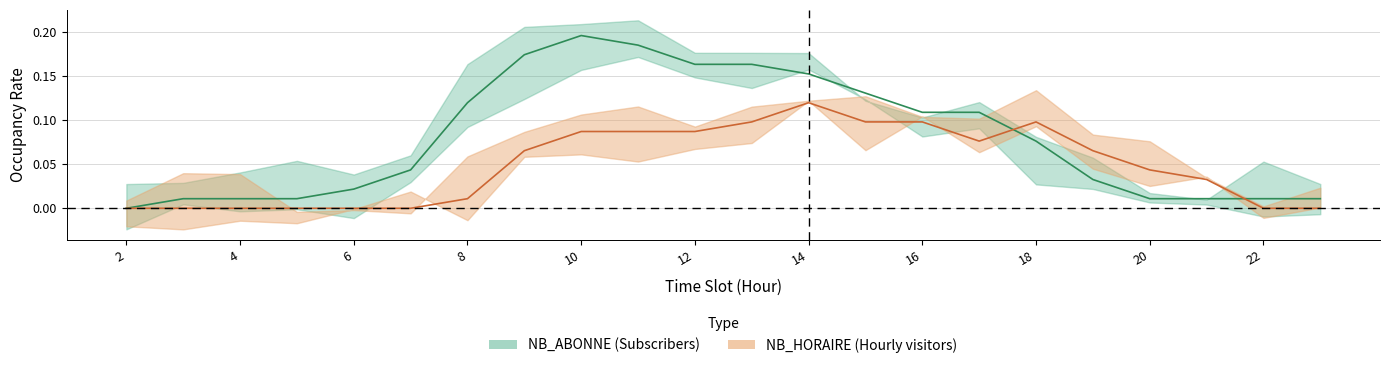

Which series has the largest total across all categories?

NB_ABONNE